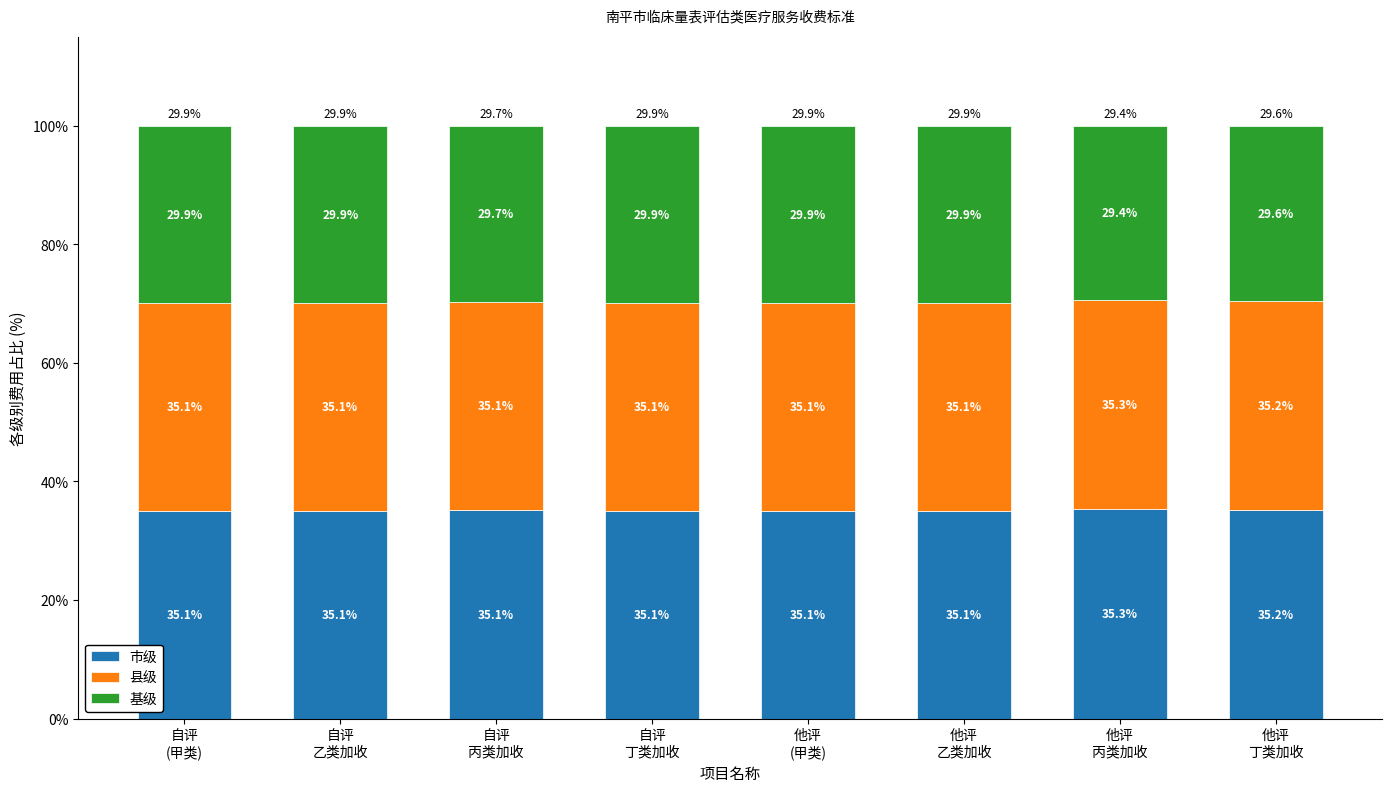

The value of 市级 at 他评
丙类加收 is 35.3. True or false?

True